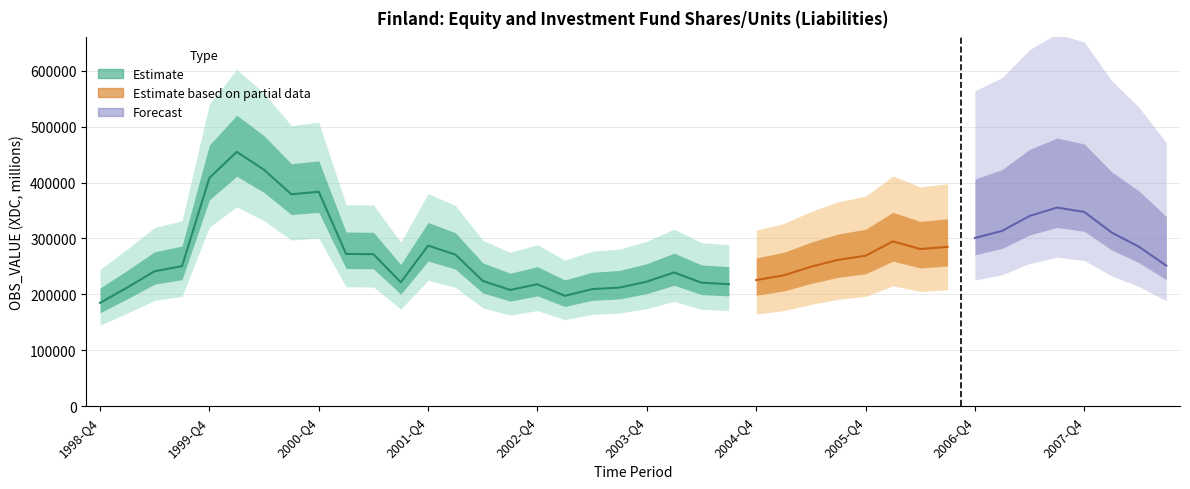

Where is the first local minimum?

2000-Q3